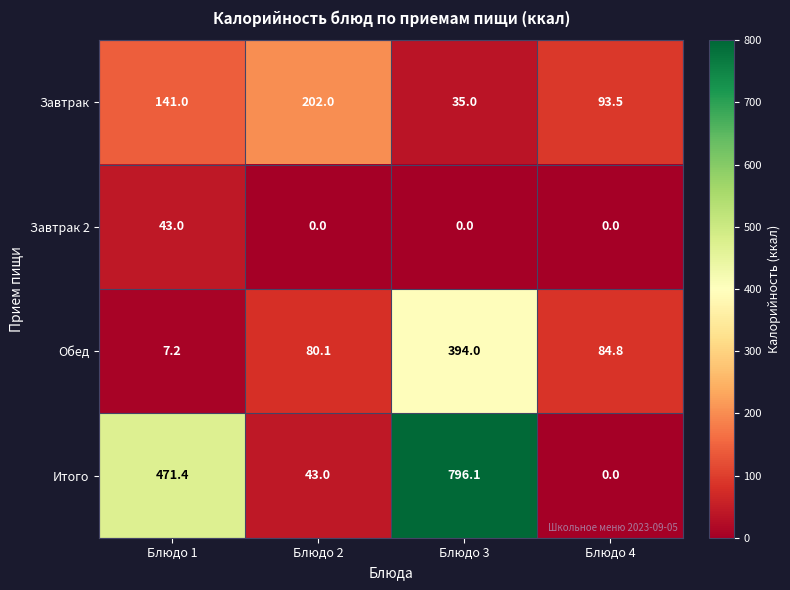

What is the average value of the Завтрак series?

117.9